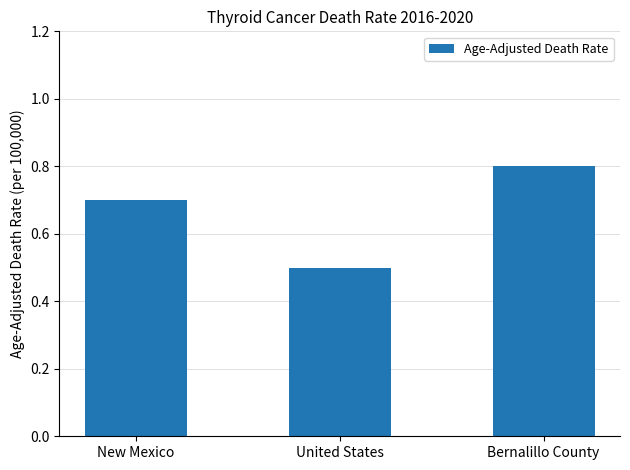

Does the chart contain stacked bars?

No